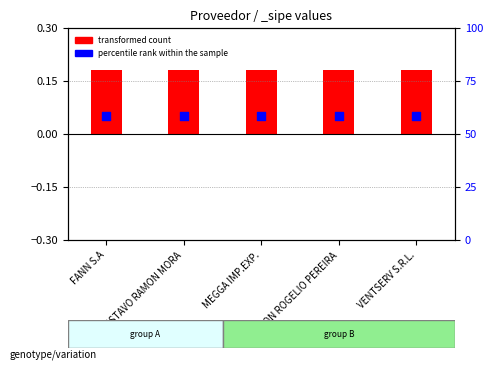

Which series contains the lowest Y value?

percentile rank within the sample